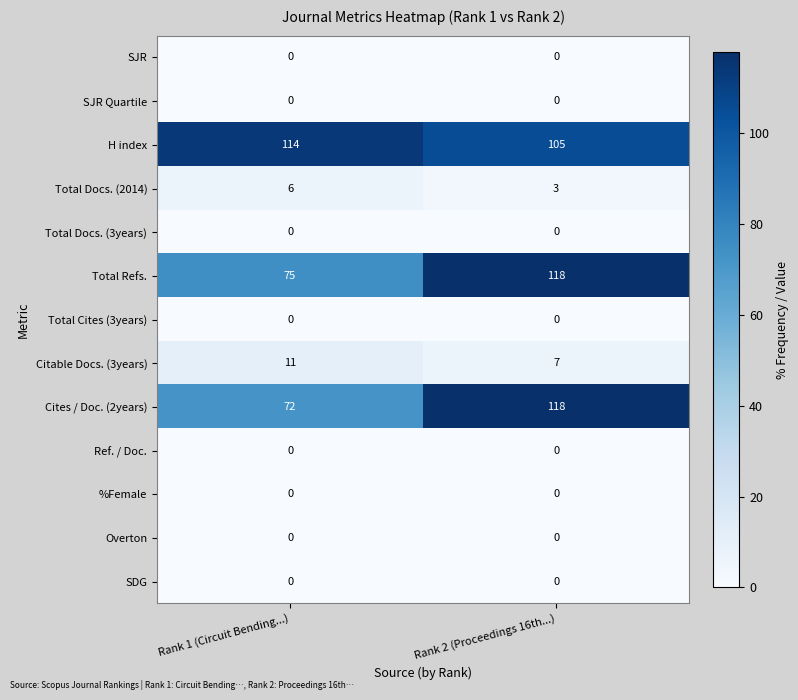

Rank the categories by Total Docs. (2014) value from highest to lowest.

Rank 1 (Circuit Bending...), Rank 2 (Proceedings 16th...)